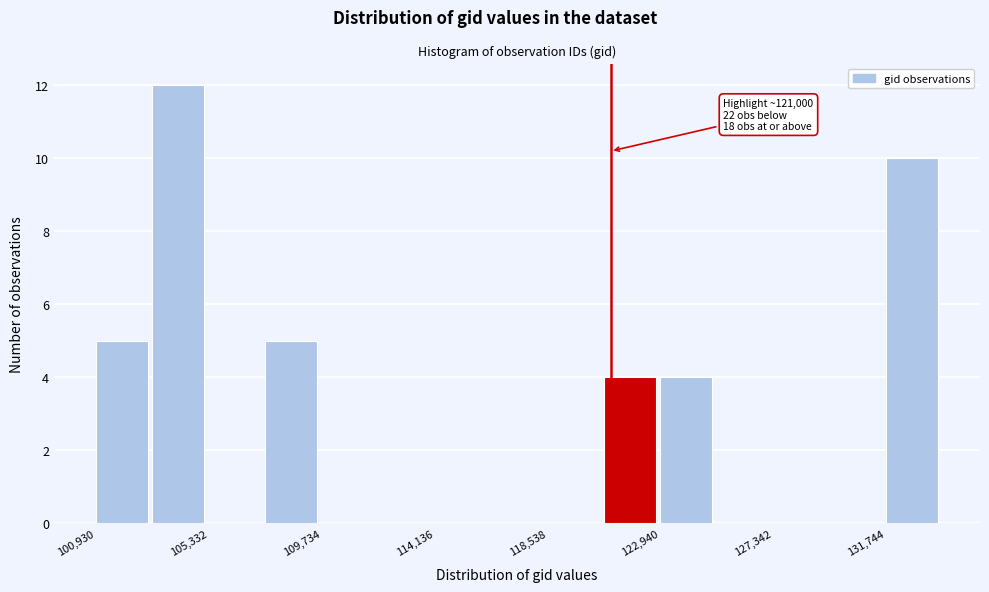

Over which range of the x-axis is the bar tallest?

103000 to 105500